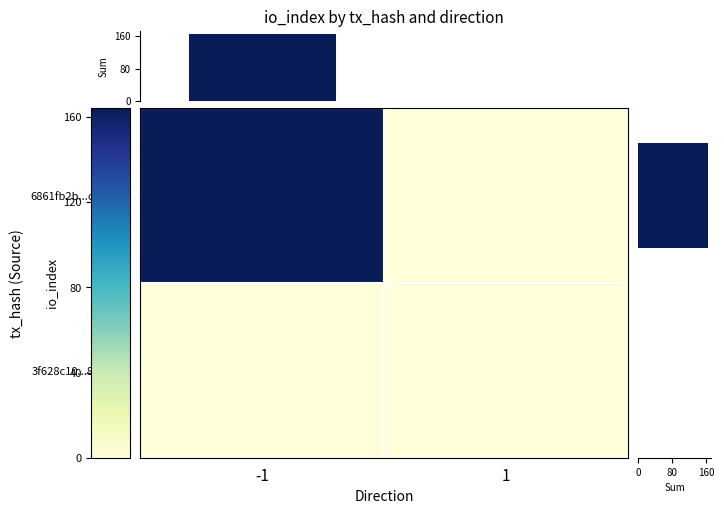

Count the number of categories in the chart.

2